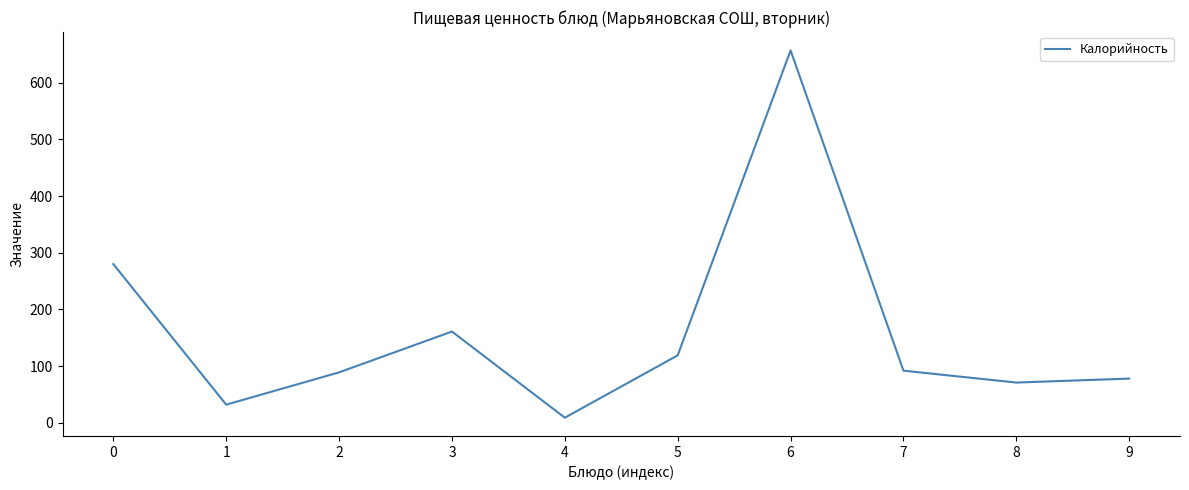

Is it true that the value at 5 is 119?

True